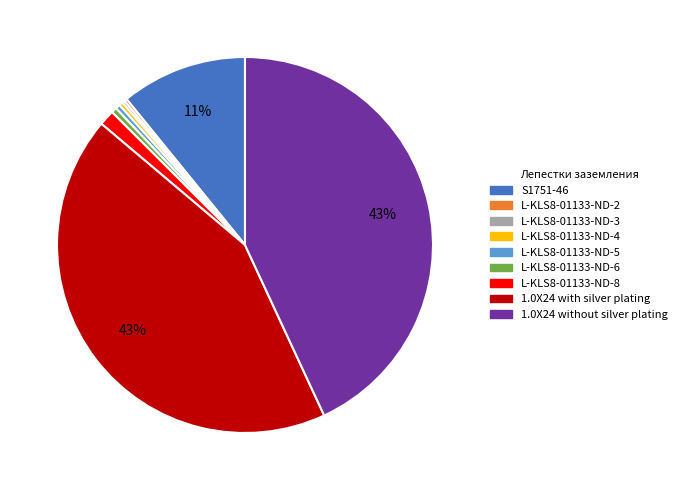

To the nearest percent, what is the average slice percentage?

11%